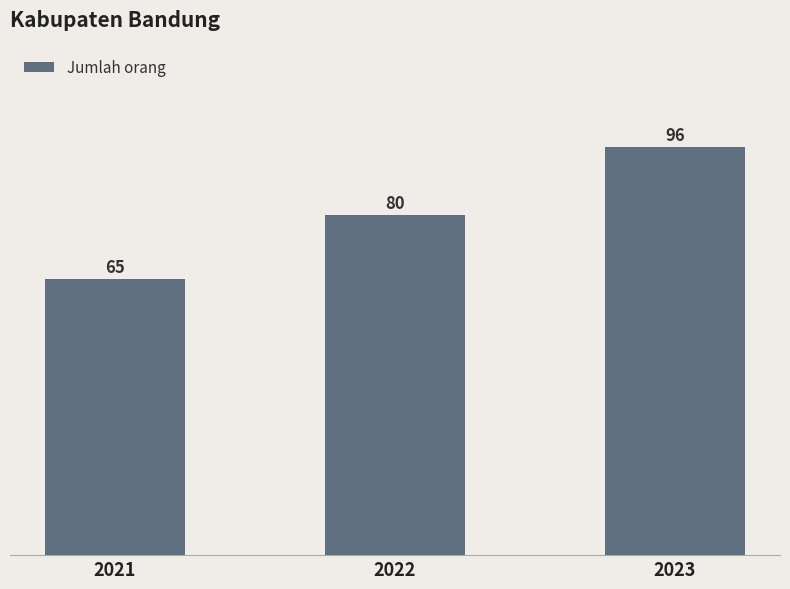

Reading right to left, what are all the values shown in this chart?

96	80	65